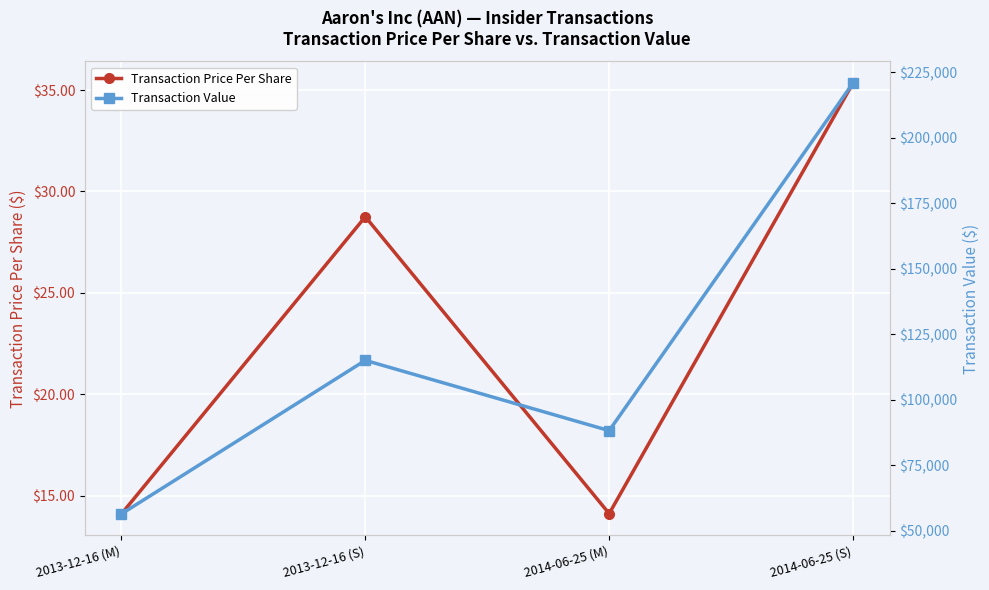

True or false: Transaction Price Per Share and Transaction Value cross at least once.

False